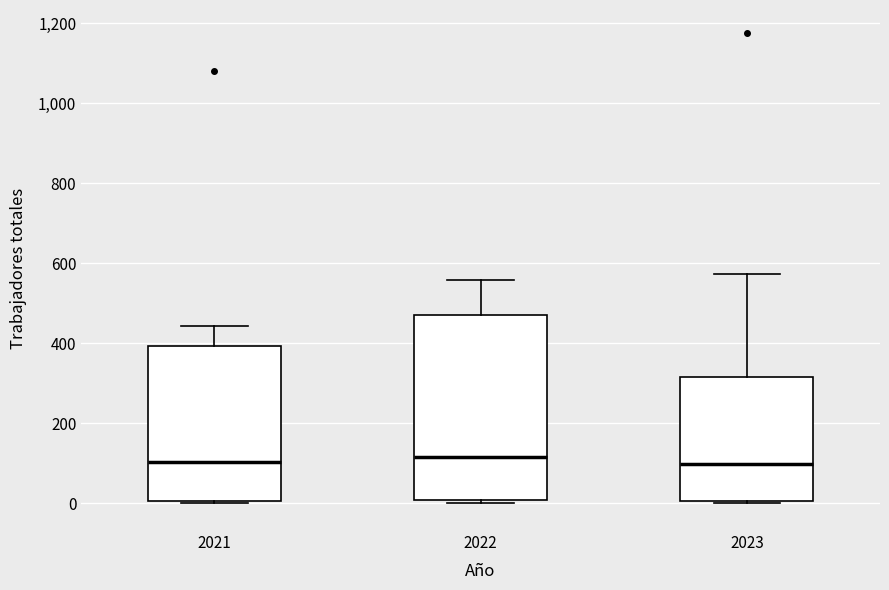

Reading left to right, read every box against the y-axis: the position of its median line, the range the box covers, and the ends of its whiskers. The values are not printed on the chart, so give them approximately, as read against the axis.

2021: median 100, box 0 to 400, whiskers 0 to 440
2022: median 120, box 0 to 480, whiskers 0 (just below the box's lower edge) to 560
2023: median 100, box 0 to 320, whiskers 0 to 580